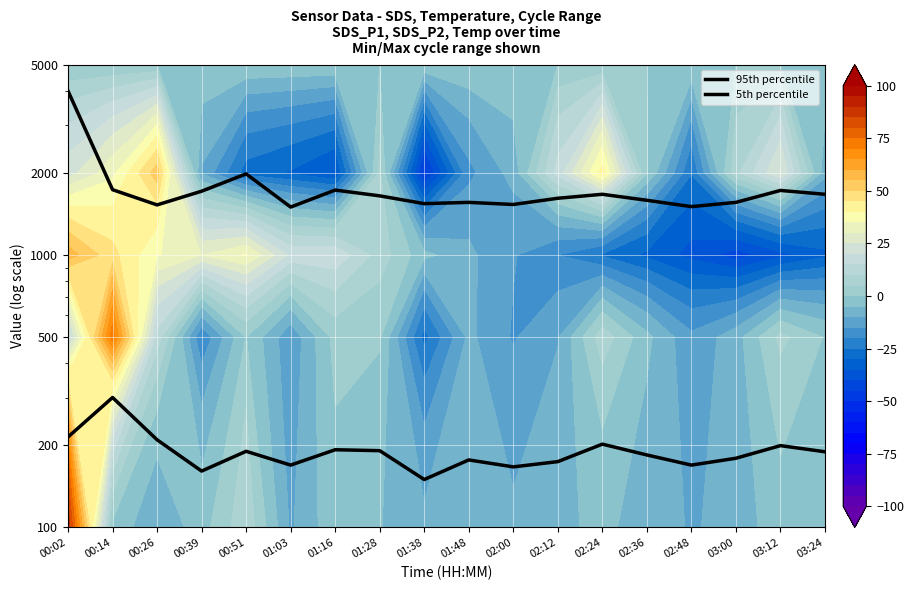

What is the approximate value of 95th percentile at 00:02?

4000.0